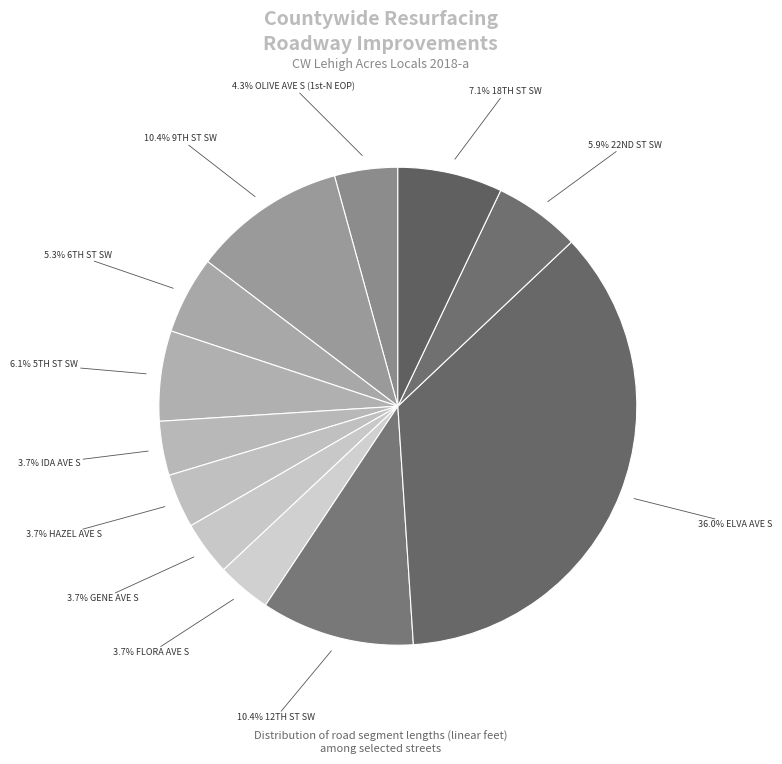

How many segments does this pie chart have?

12